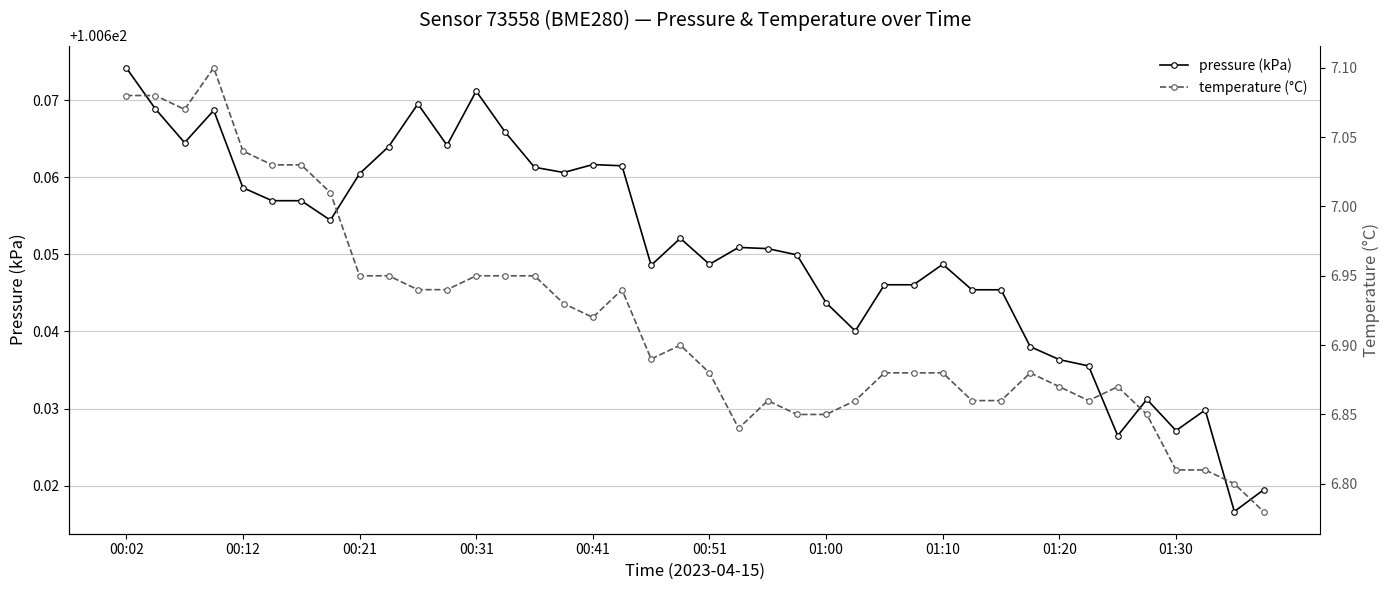

List the series in order of their peak value, highest first.

pressure (kPa), temperature (°C)